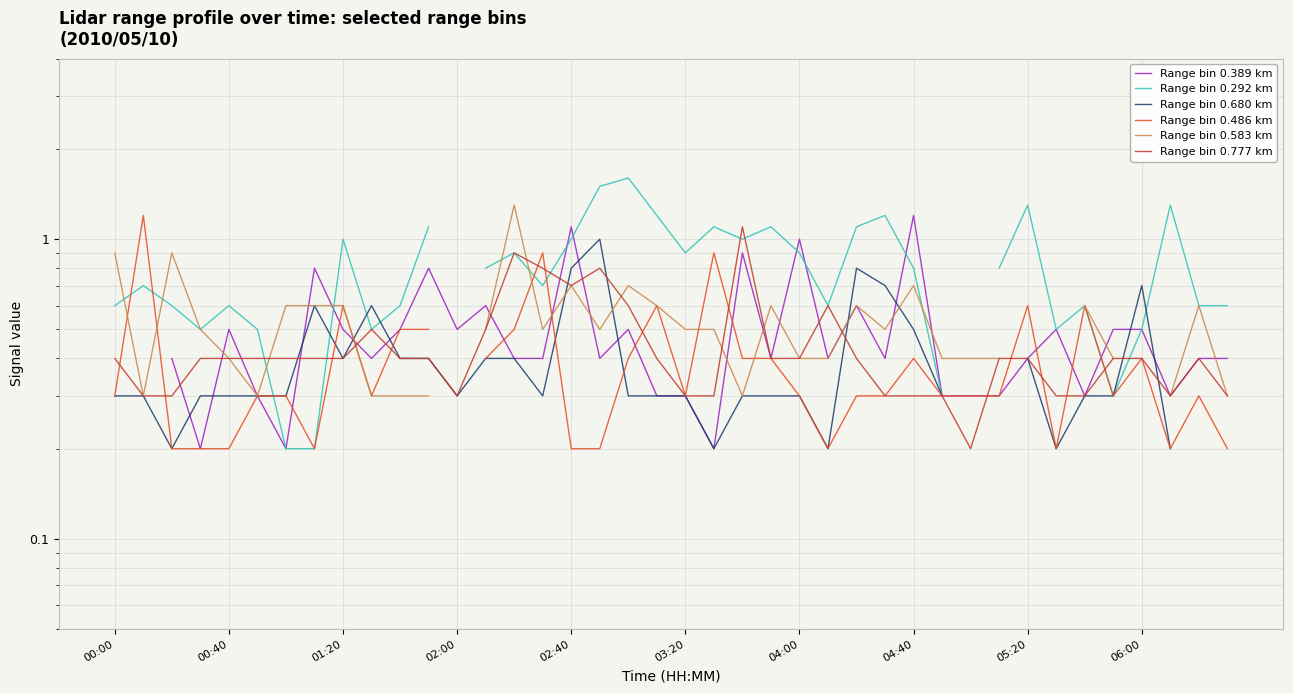

At 00:00, list the series in order from smallest to largest.

Range bin 0.680 km, Range bin 0.486 km, Range bin 0.777 km, Range bin 0.389 km, Range bin 0.292 km, Range bin 0.583 km